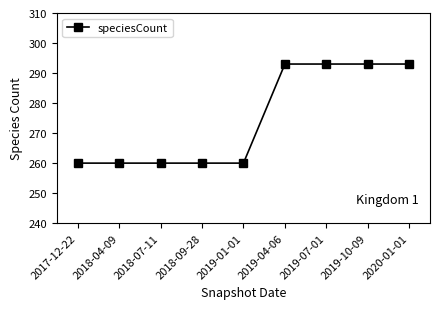

Reading left to right, list all the values displayed in this chart.

2017-12-22=260	2018-04-09=260	2018-07-11=260	2018-09-28=260	2019-01-01=260	2019-04-06=293	2019-07-01=293	2019-10-09=293	2020-01-01=293